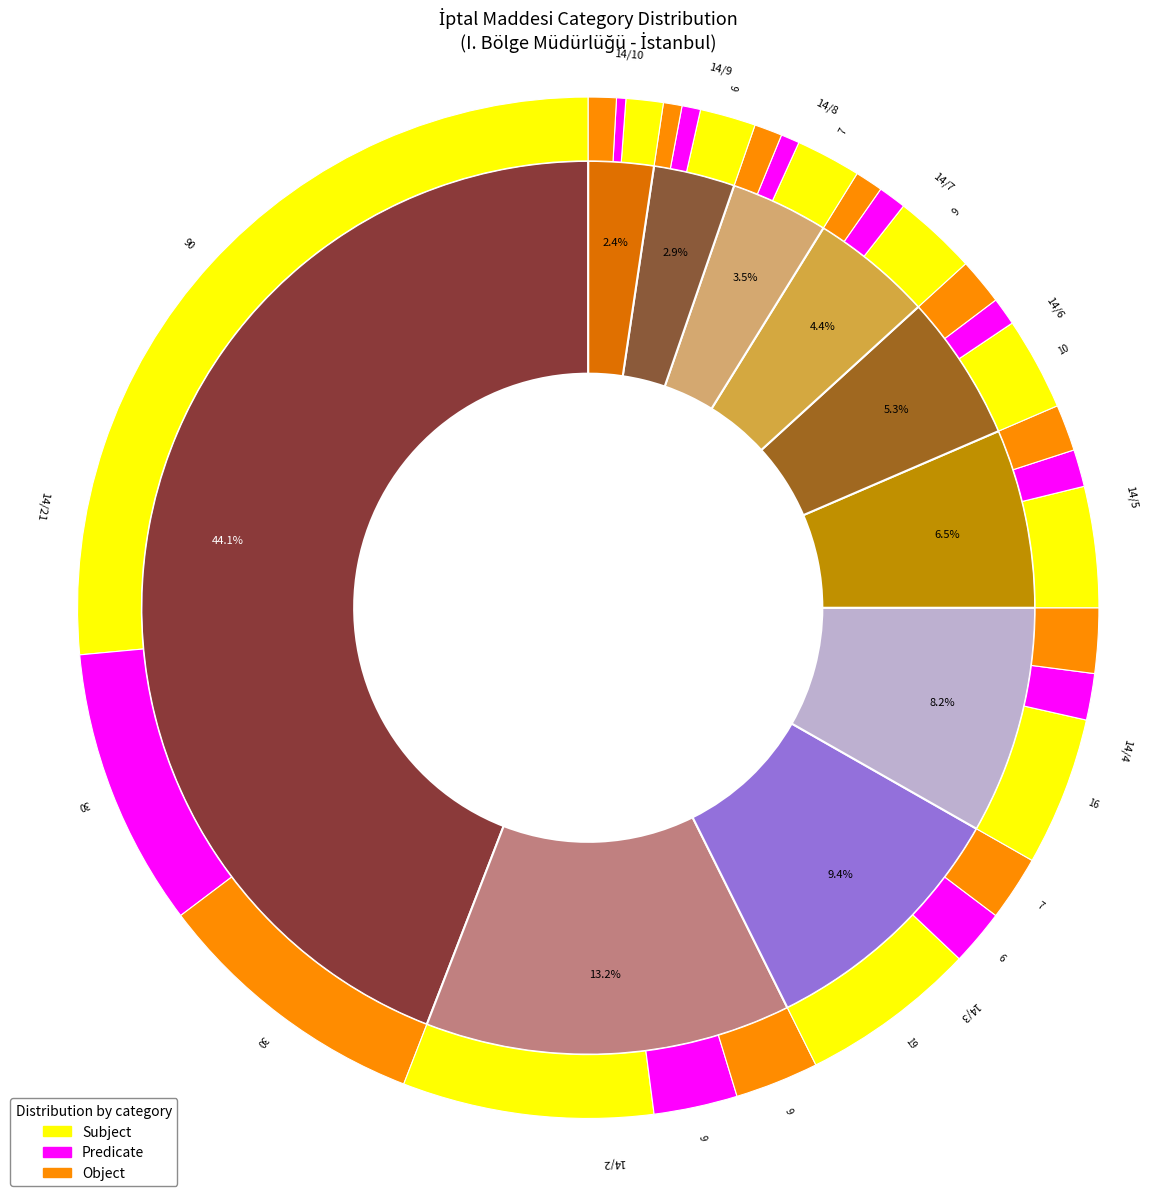

Combined, do 14/6 and 14/9 account for over 50%?

No